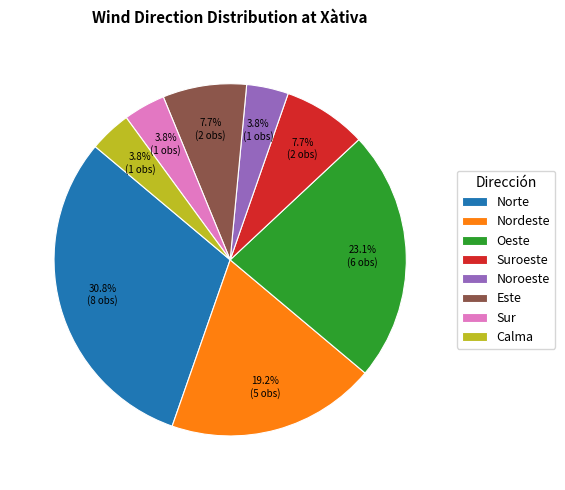

To the nearest percent, what is the difference between the largest and smallest slice percentages?

27%